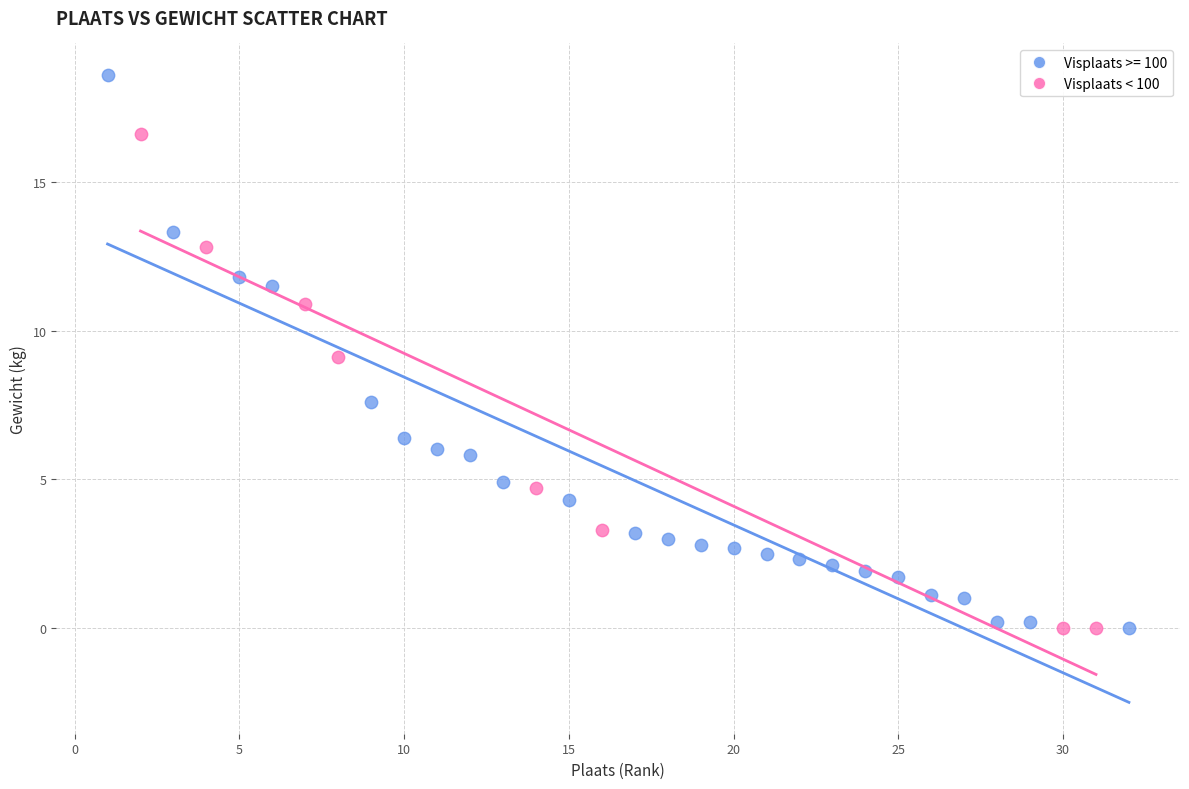

Which series has the largest Y range (max minus min)?

Visplaats >= 100